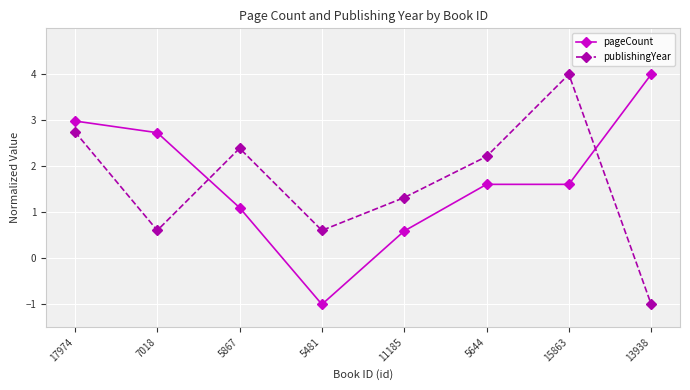

What is the total value across all series at 15863?

5.6